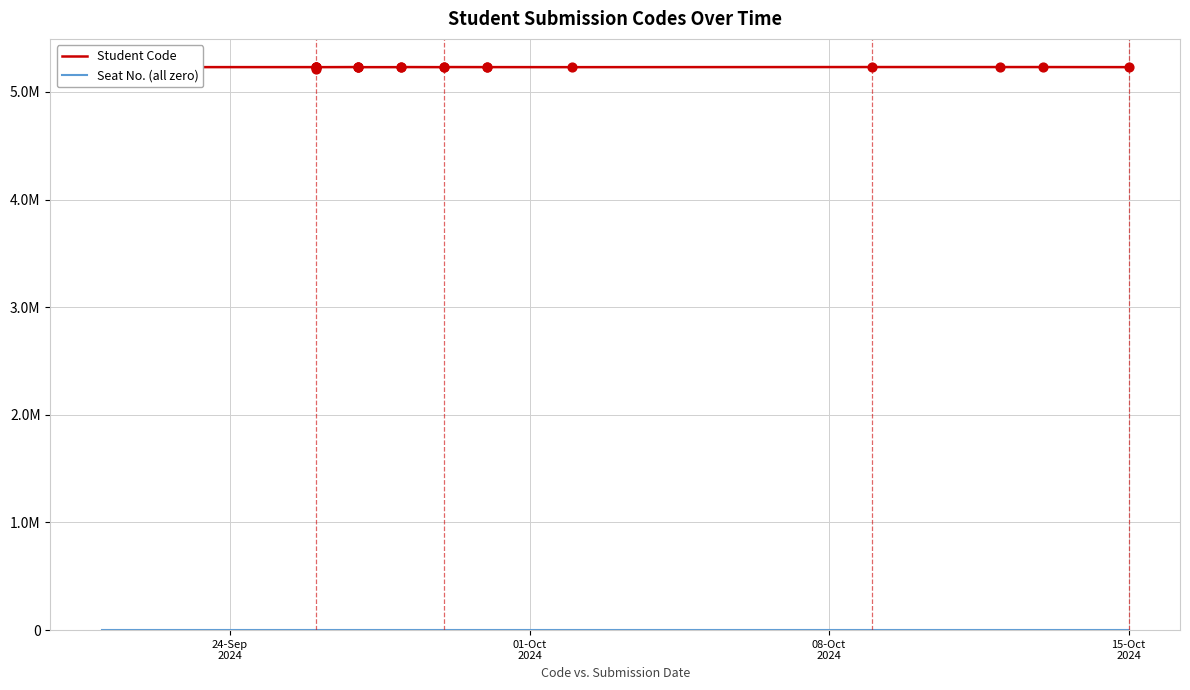

At how many categories does at least one series exceed 1438355?

20